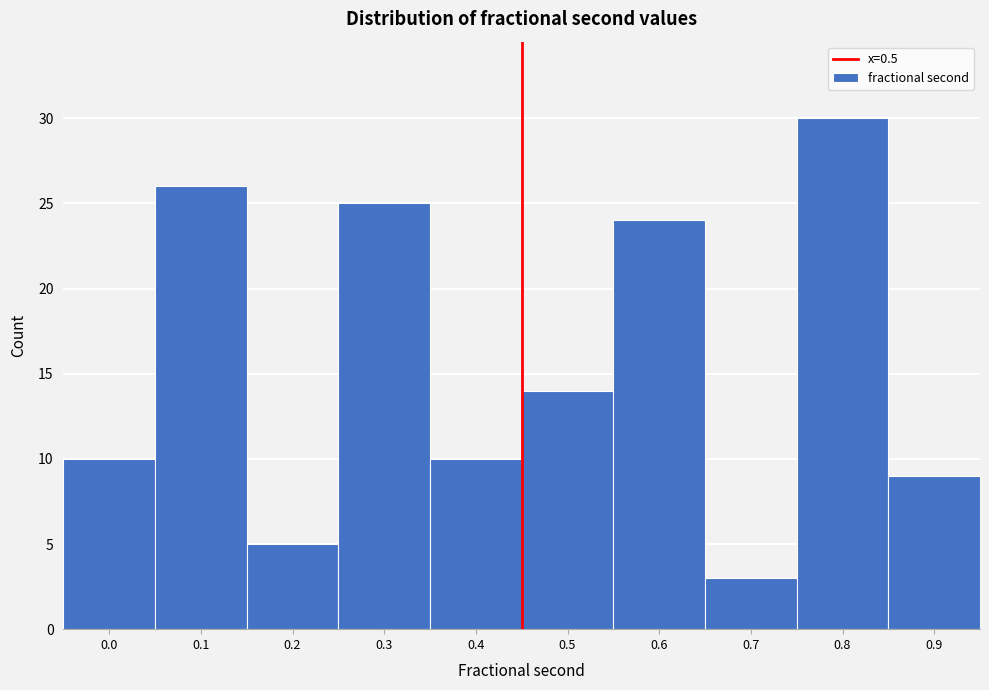

Reading right to left, what are all the values shown in this chart?

0.9=9	0.8=30	0.7=3	0.6=24	0.5=14	0.4=10	0.3=25	0.2=5	0.1=26	0.0=10